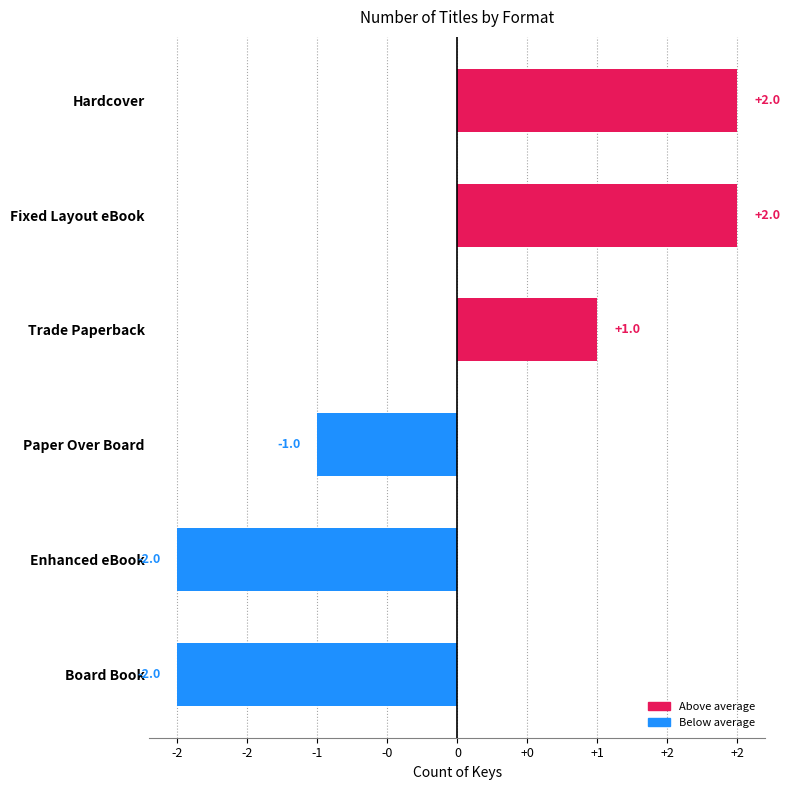

Does the chart contain any negative values?

Yes